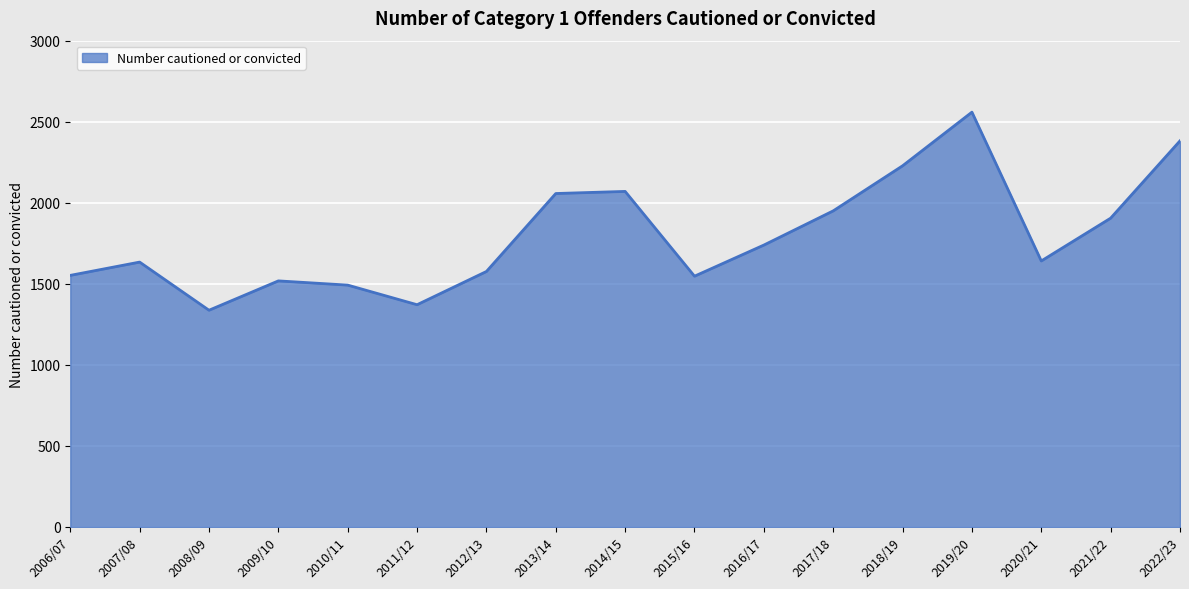

Between 2007/08 and 2010/11, which is larger?

2007/08